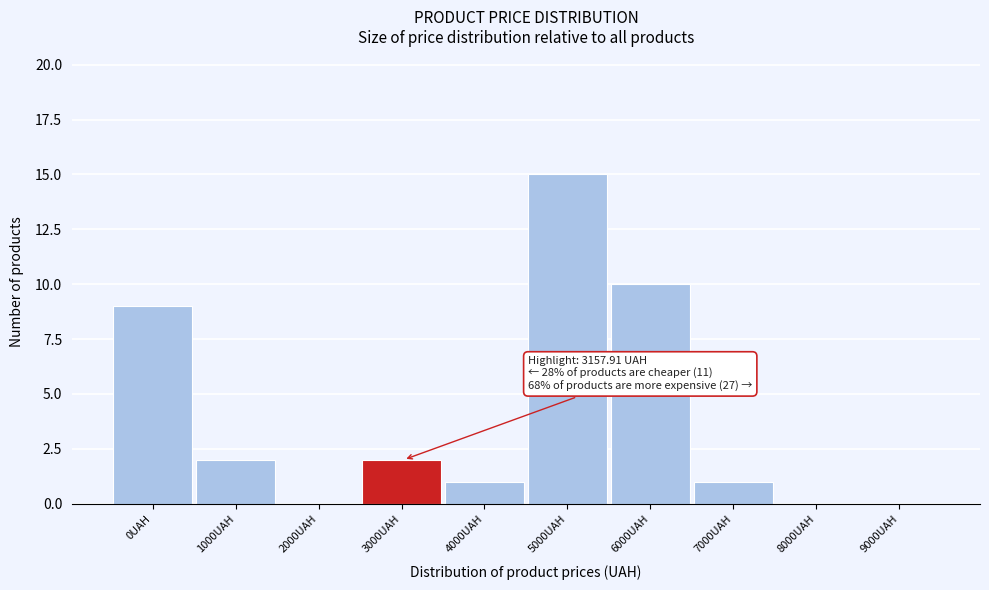

Reading left to right, list all the values displayed in this chart.

0UAH=9	1000UAH=2	2000UAH=0	3000UAH=2	4000UAH=1	5000UAH=15	6000UAH=10	7000UAH=1	8000UAH=0	9000UAH=0